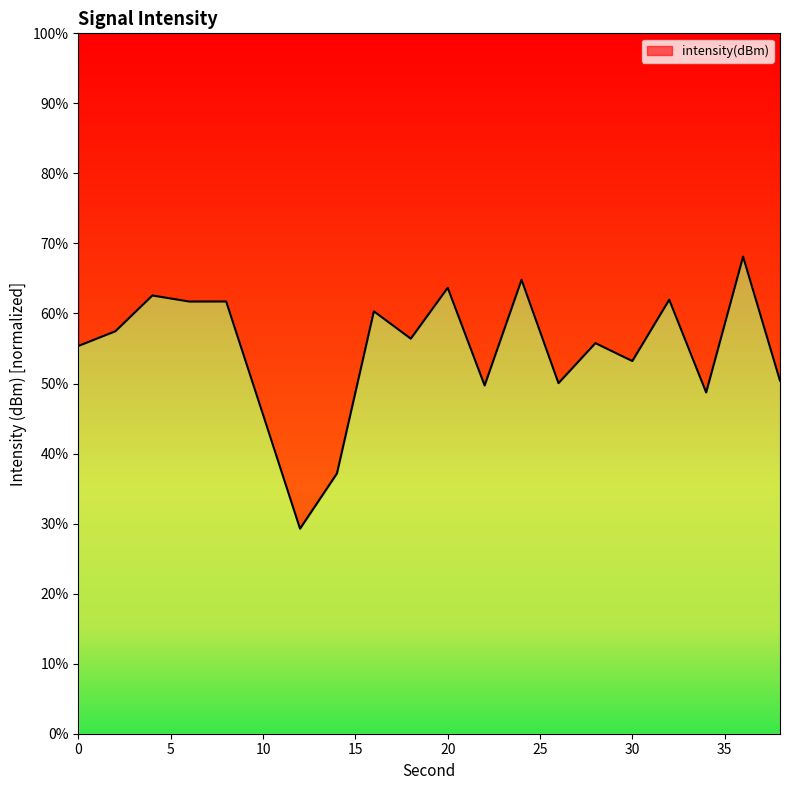

Reading right to left, transcribe all the data shown in this chart.

50.4	68.1	48.7	62.0	53.2	55.8	50.1	64.8	49.7	63.7	56.4	60.3	37.2	29.3	45.5	61.7	61.7	62.6	57.5	55.4